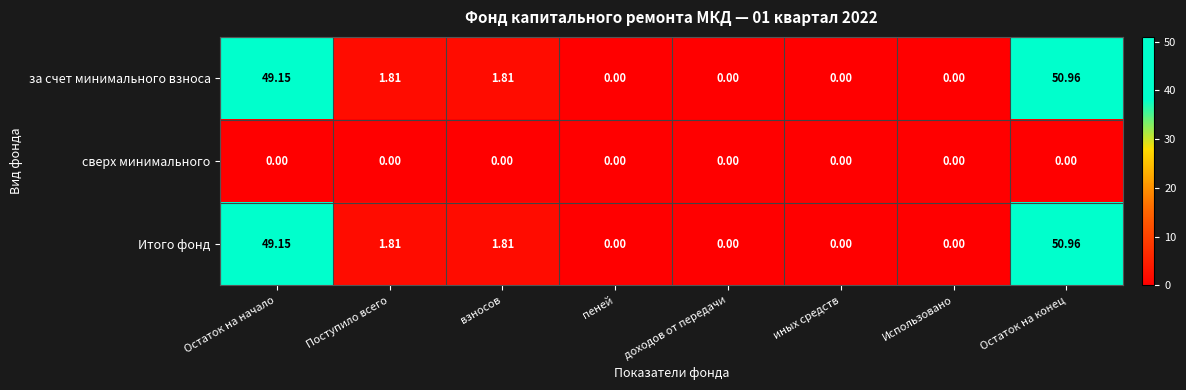

Is the value of Итого фонд at Остаток на конец greater than the value of сверх минимального at Использовано?

Yes